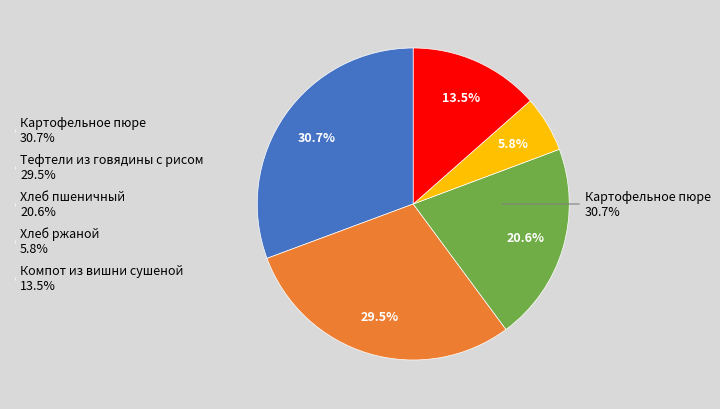

True or false: Хлеб пшеничный accounts for 14% of the total.

False